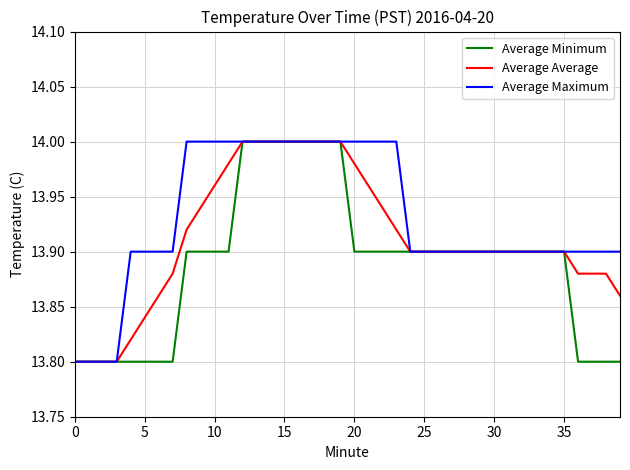

Rank the series by their average value, from lowest to highest.

Average Minimum, Average Average, Average Maximum